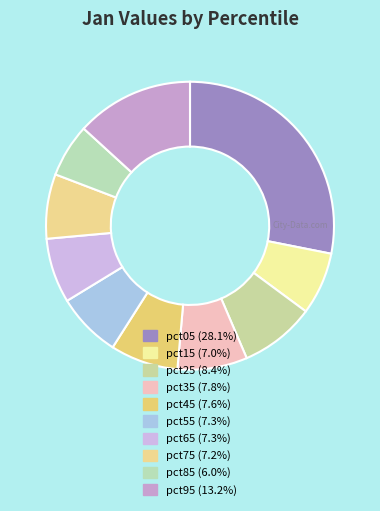

True or false: pct85 accounts for 19% of the total.

False